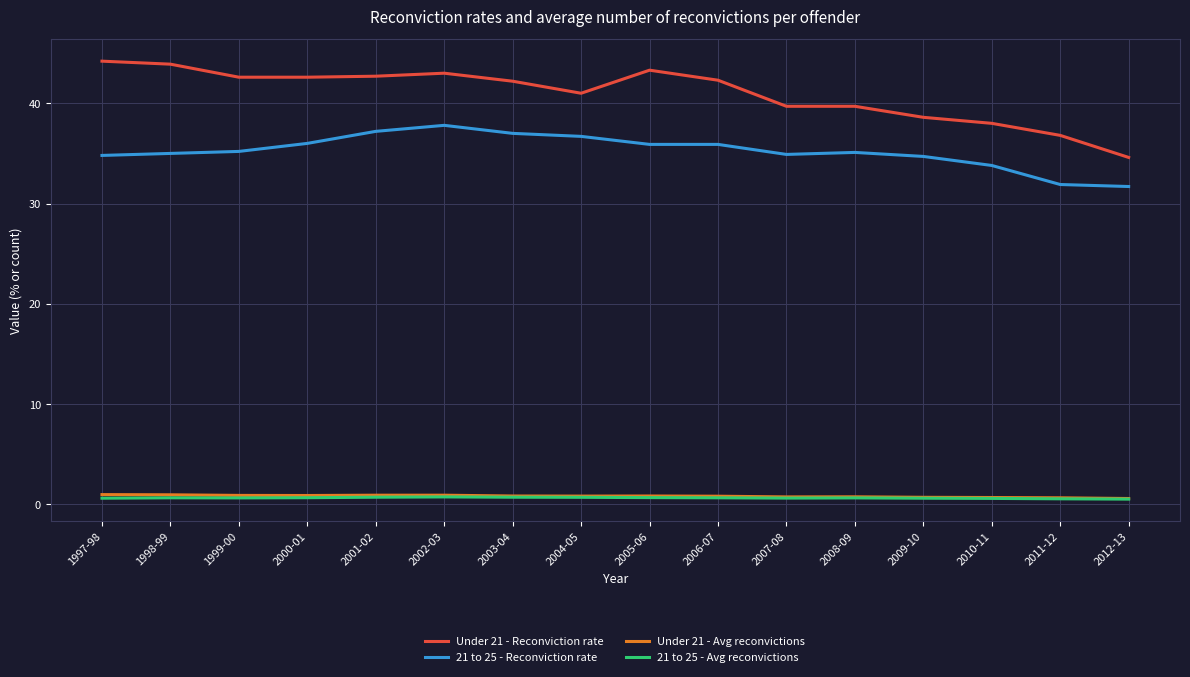

Is this an area chart (filled region under the line)?

No